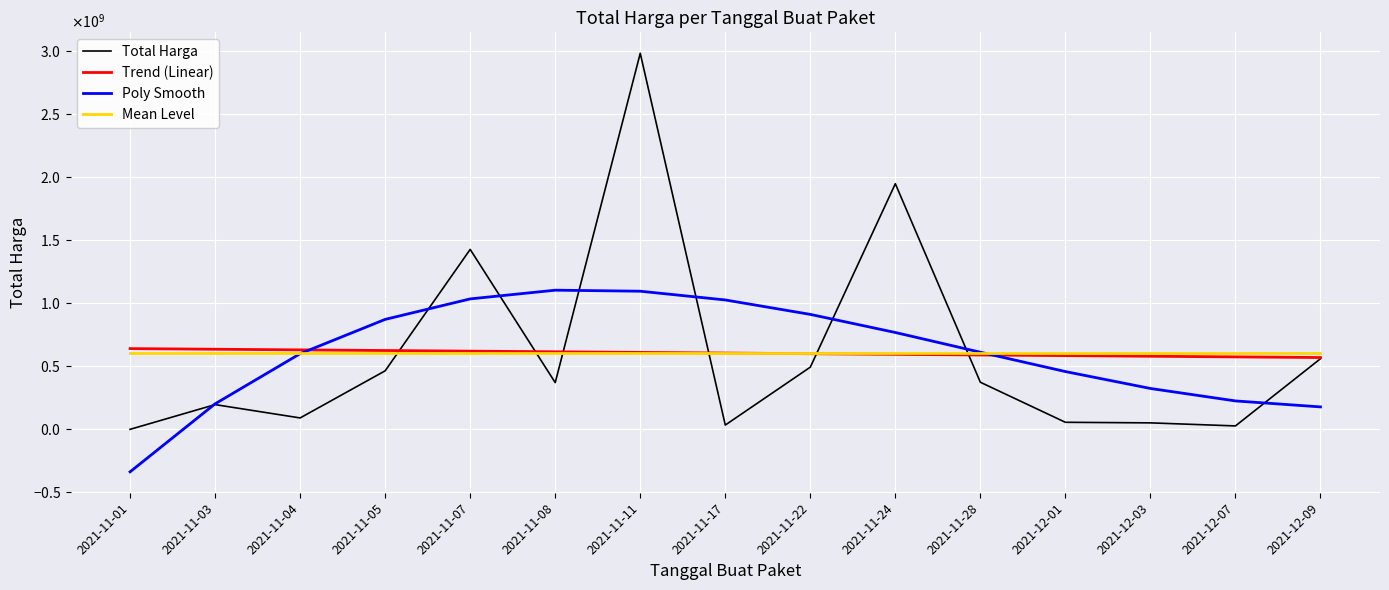

True or false: Mean Level has more than 1 interior local peaks.

False